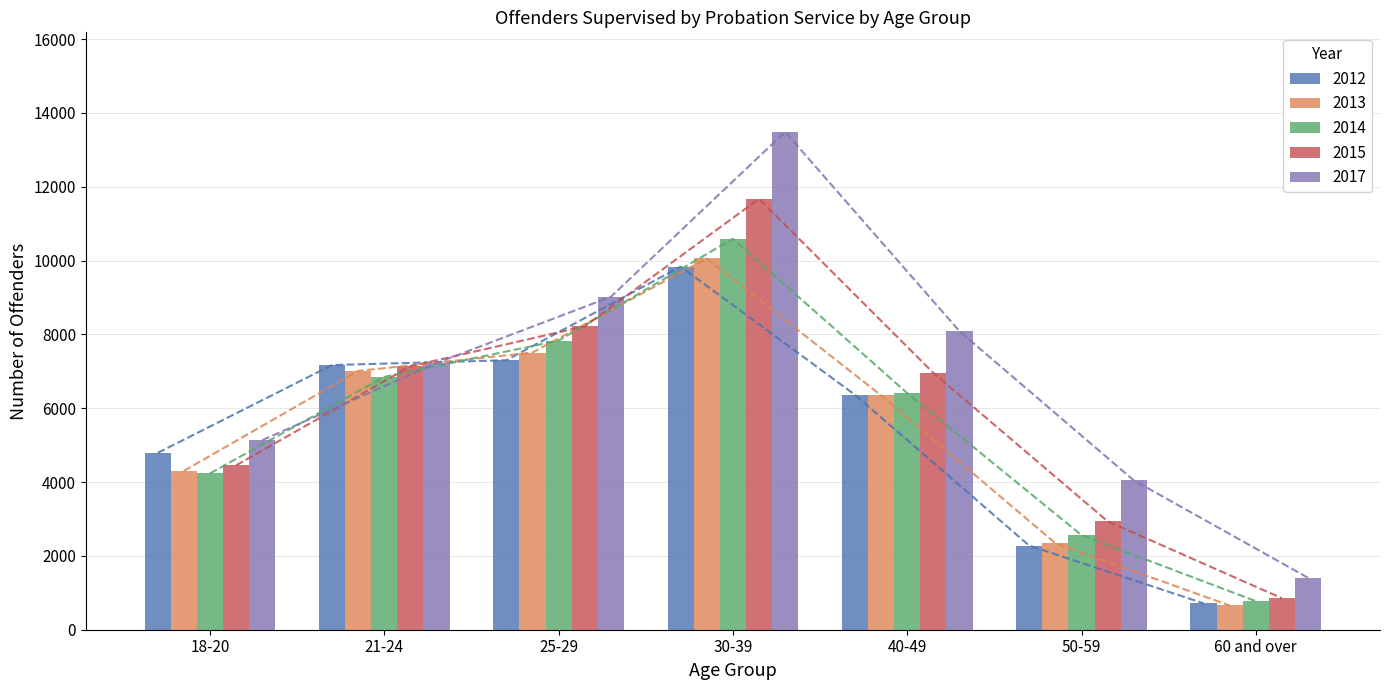

The 2014 series shows 7832 at 25-29. True or false?

True